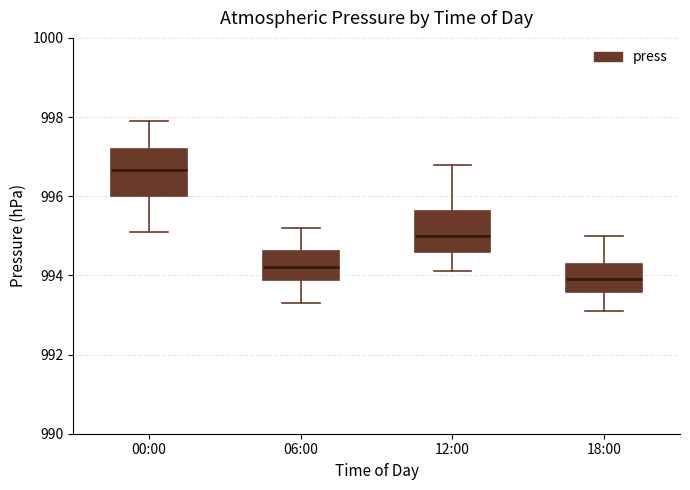

Where is the upper edge of the box for 12:00 on the y-axis? The values are not printed on the chart, so give them approximately, as read against the axis.

995.6